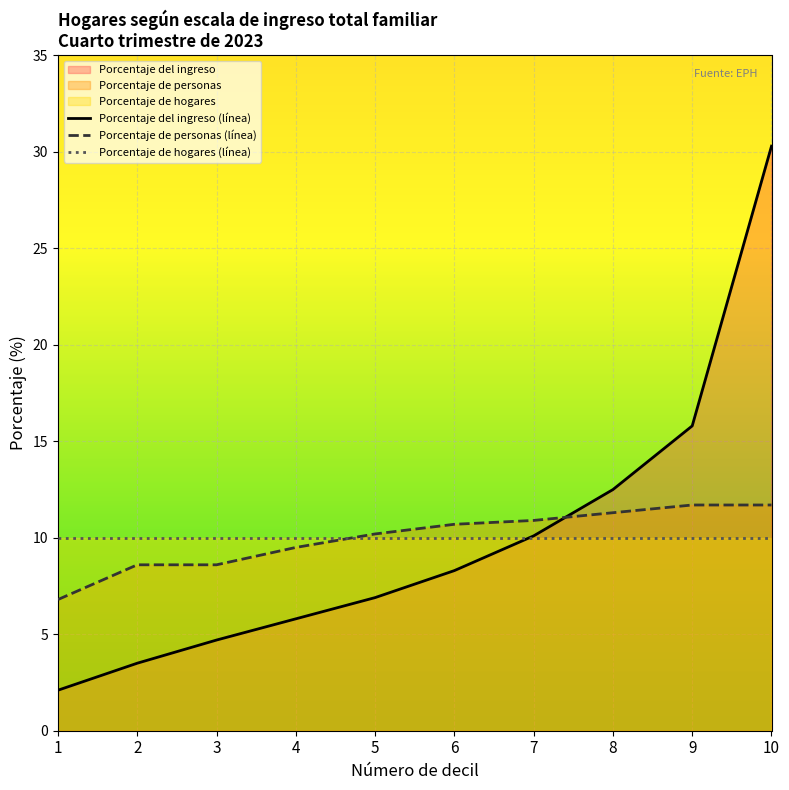

Is it true that Porcentaje del ingreso equals 2.1 at 1?

True